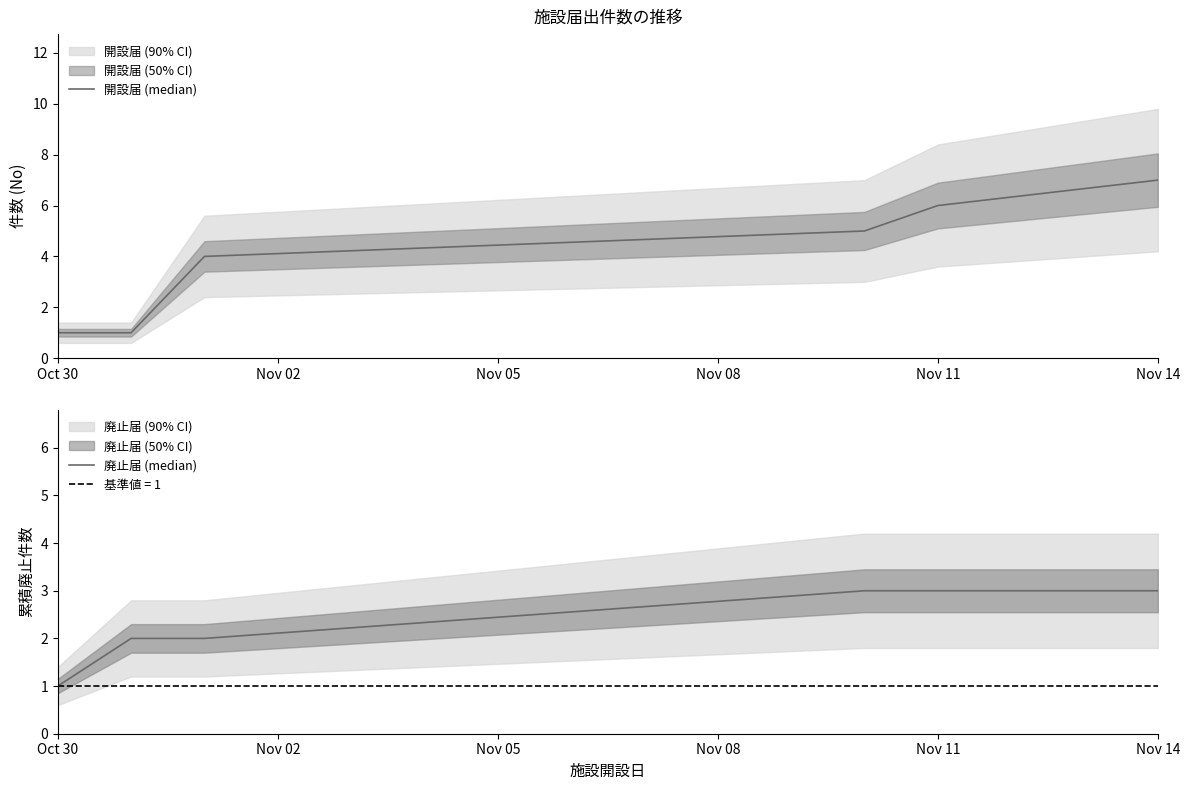

How many values in the 開設届 (median) series are below 5?

3